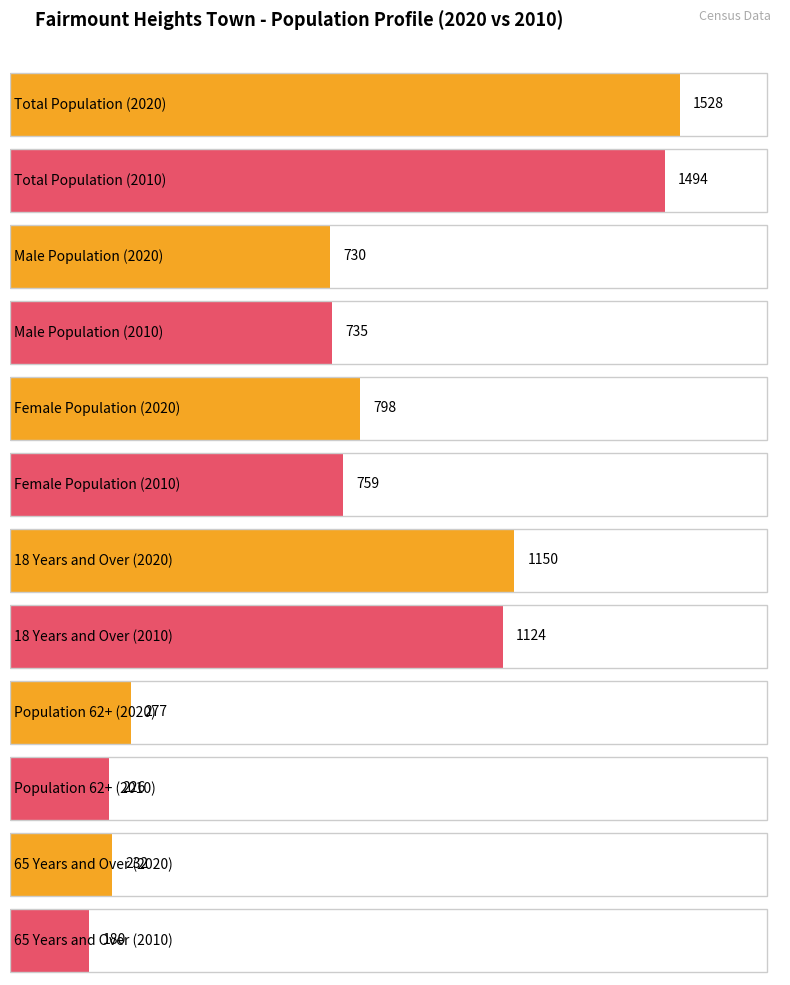

Is the value of 2010 at 65 Years and Over greater than the value of 2020 at Male Population?

No